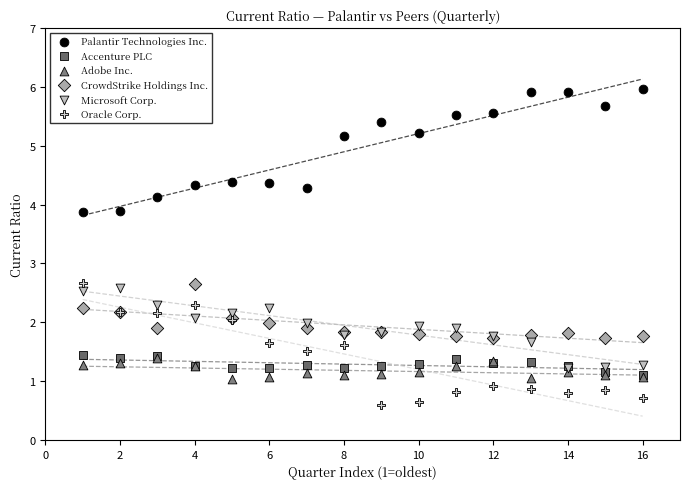

What are all the series names shown in the legend?

Palantir Technologies Inc., Accenture PLC, Adobe Inc., CrowdStrike Holdings Inc., Microsoft Corp., Oracle Corp.